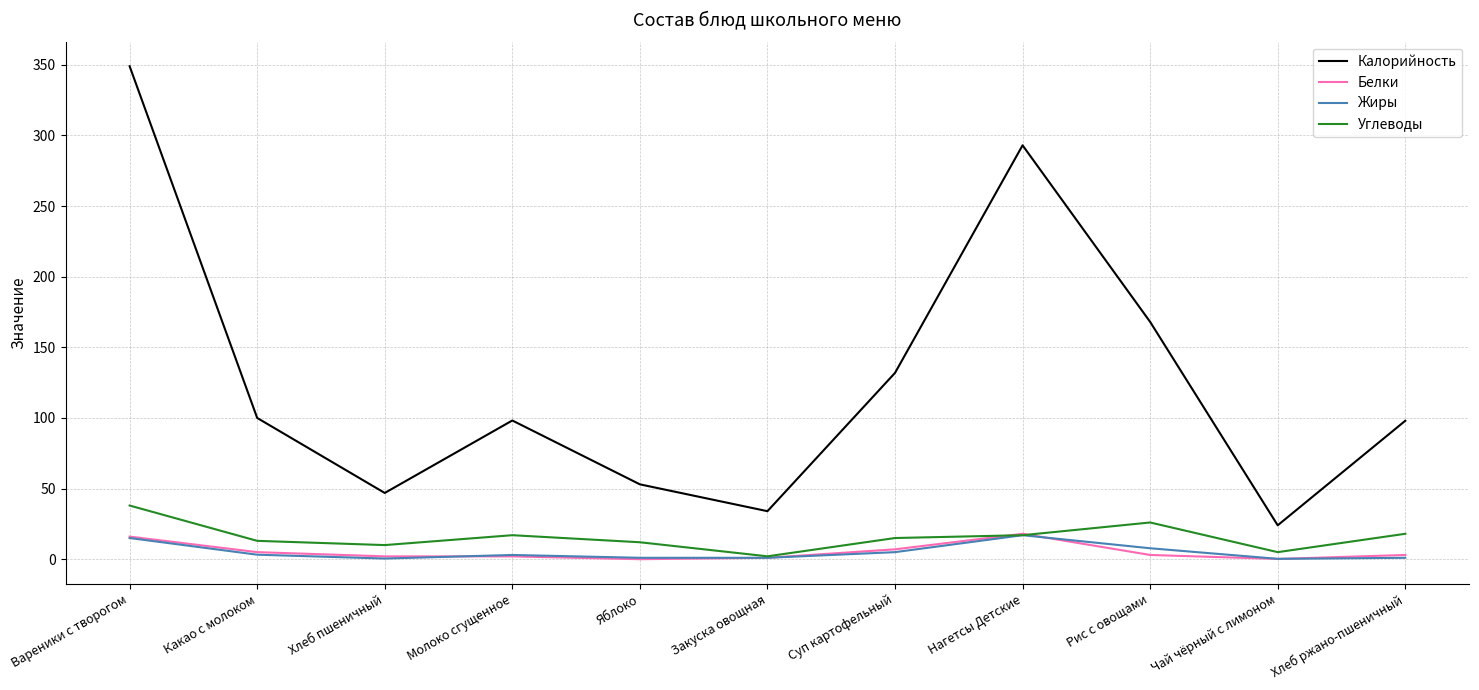

True or false: Калорийность and Белки cross at least once.

False